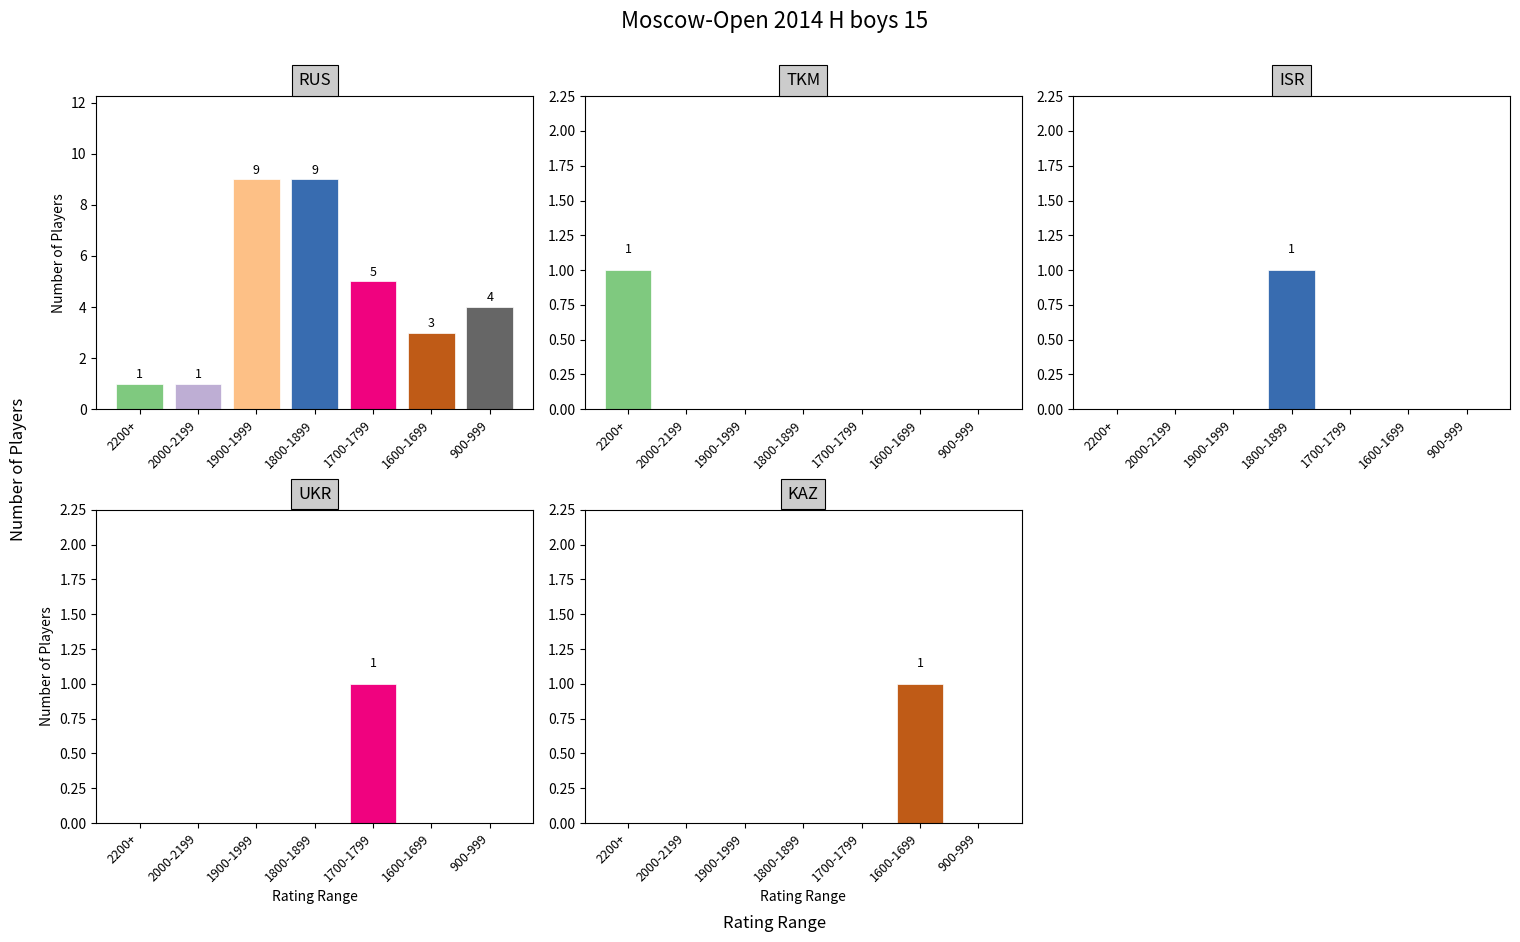

Is it true that KAZ equals 0 at 1800-1899?

True